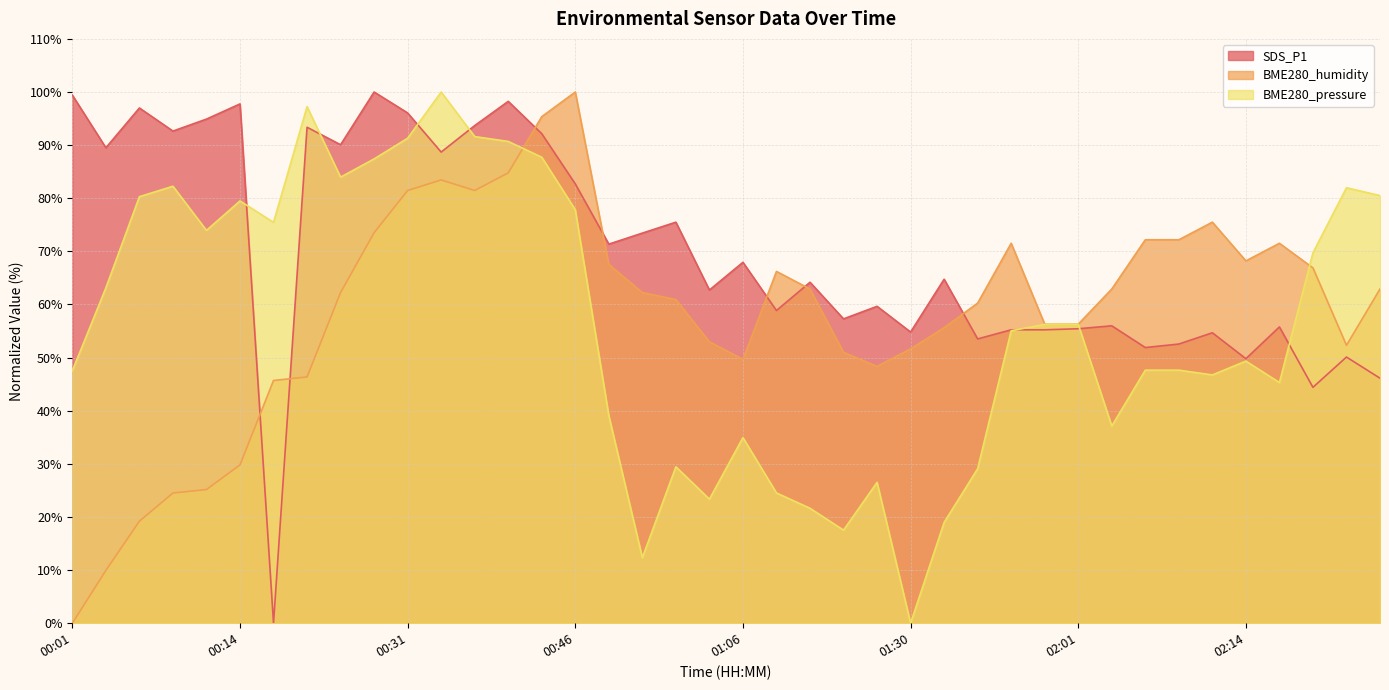

Where is the first local maximum for BME280_humidity?

00:34